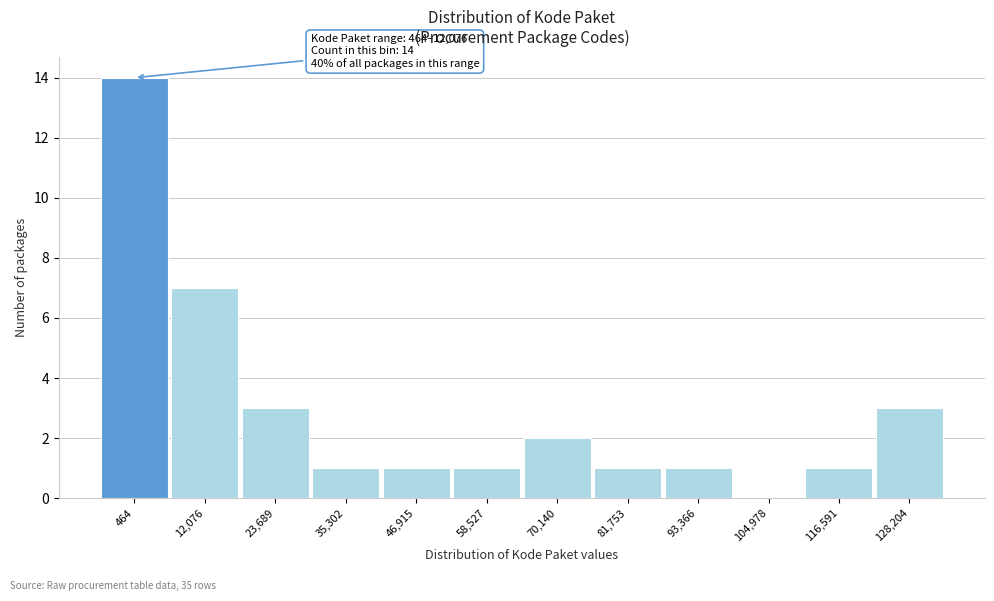

Reading left to right, what are all the values shown in this chart?

464=14	12,076=7	23,689=3	35,302=1	46,915=1	58,527=1	70,140=2	81,753=1	93,366=1	104,978=0	116,591=1	128,204=3